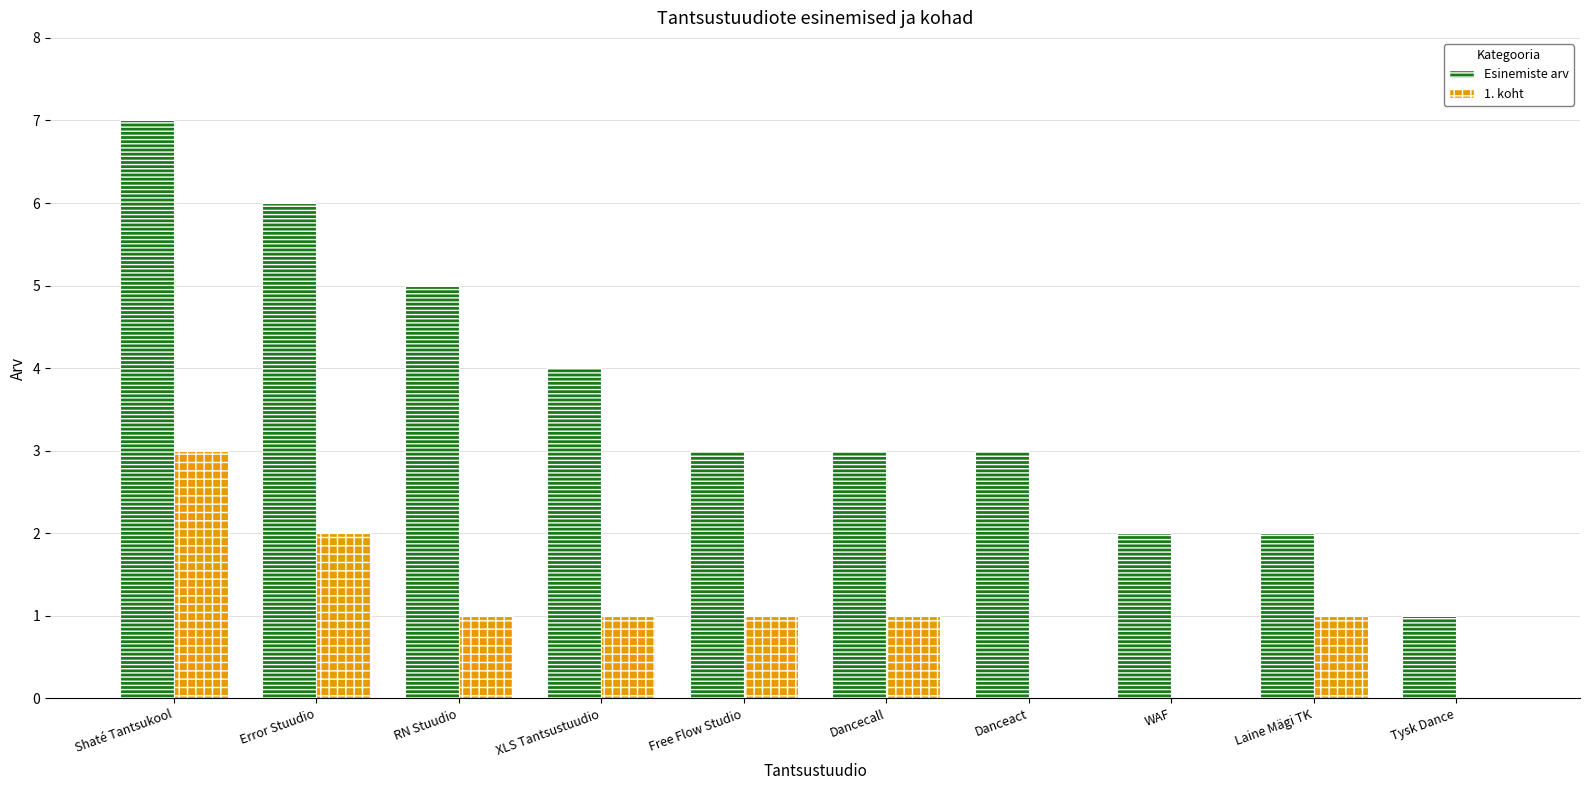

What is the sum of all Esinemiste arv values?

36